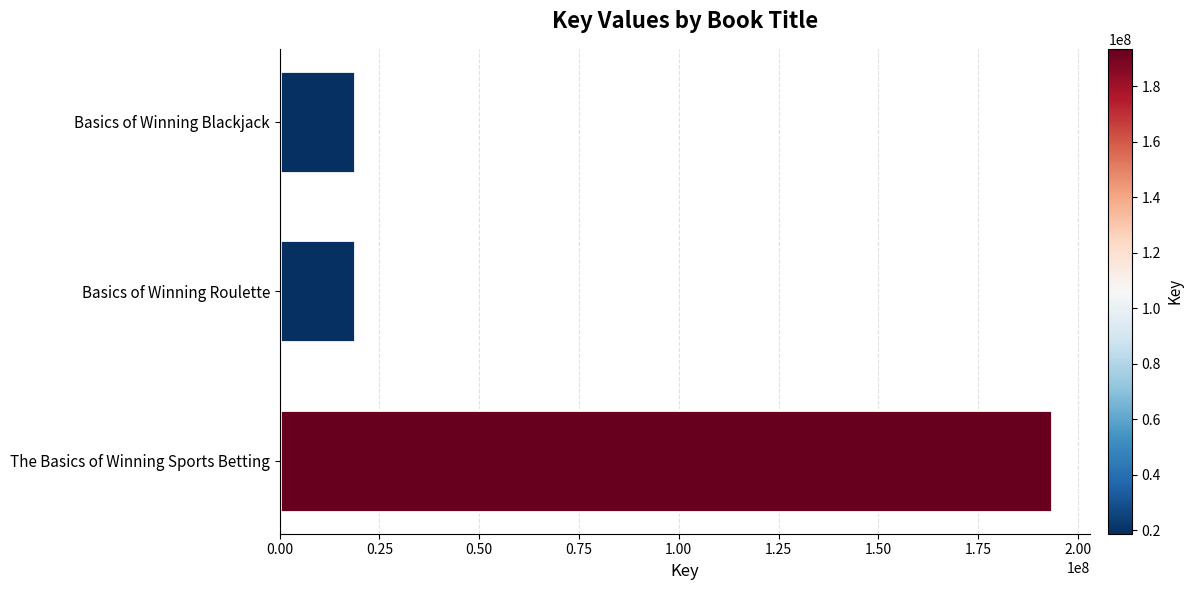

What is the average value?

77037002